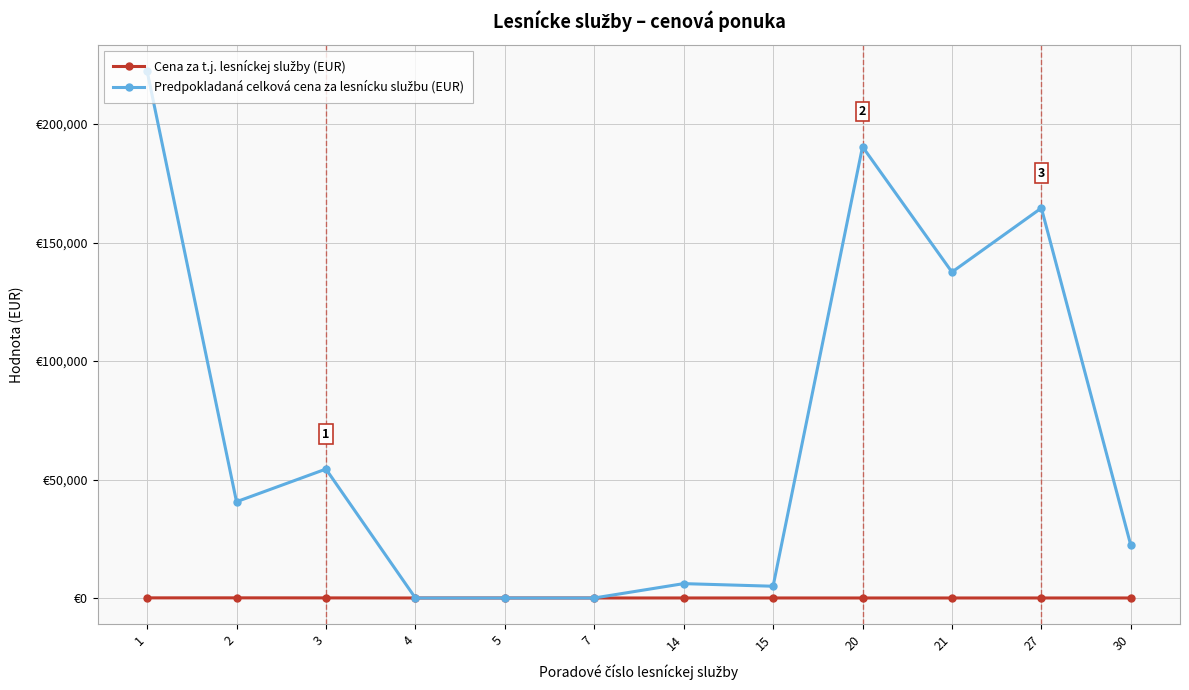

What is the approximate value of Cena za t.j. lesníckej služby (EUR) at 30?

6.4